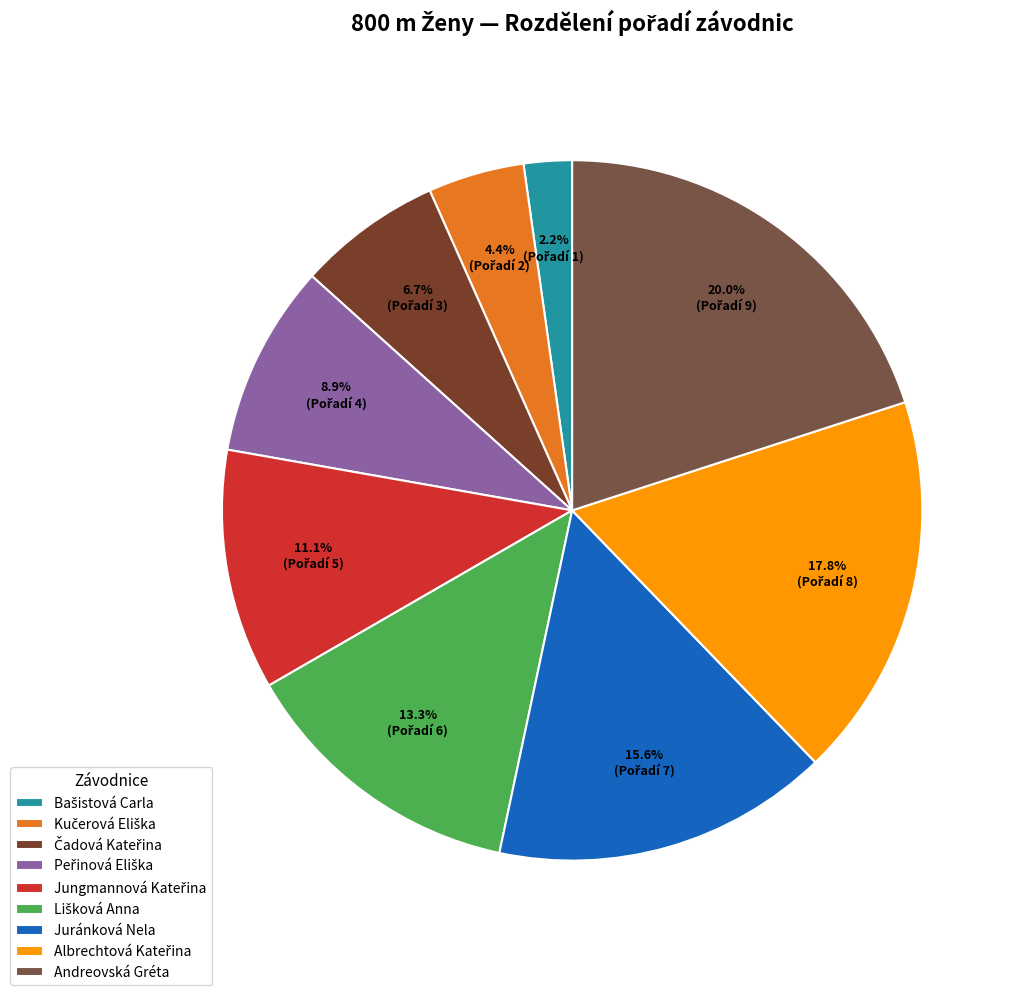

How many segments does this pie chart have?

9